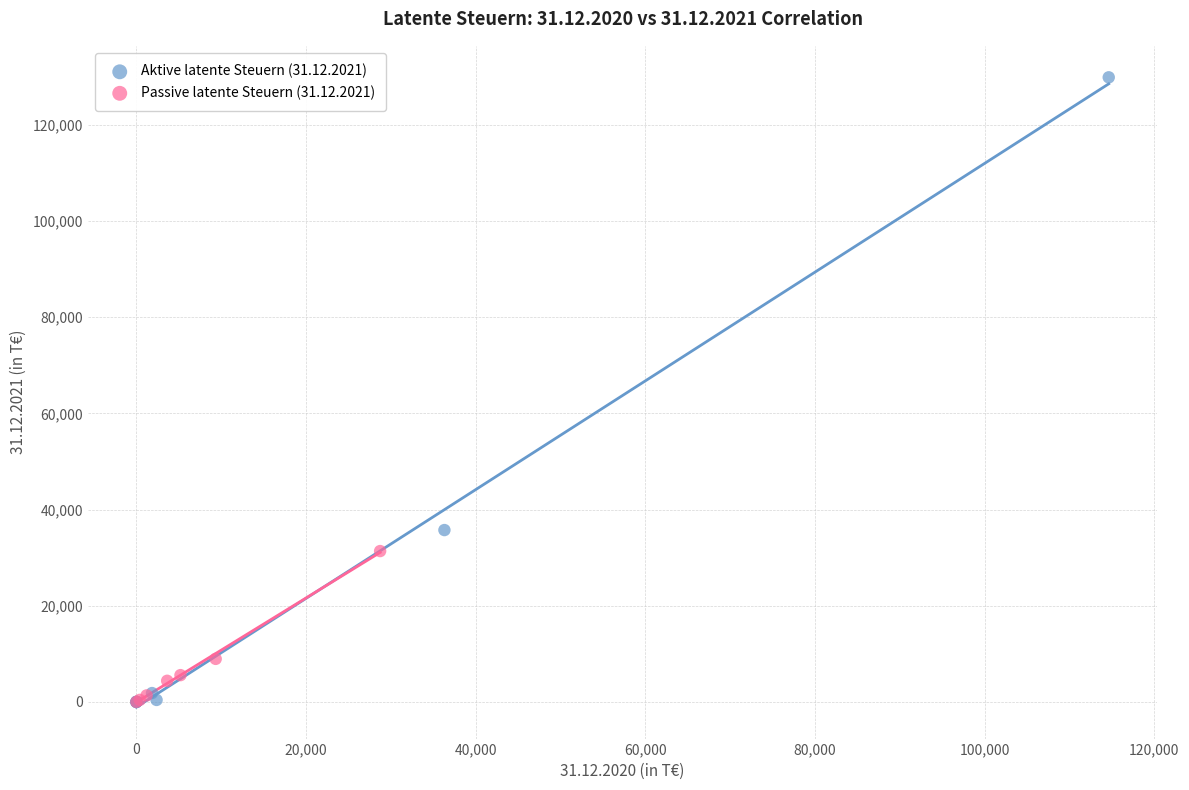

Which series contains the highest Y value?

Aktive latente Steuern (31.12.2021)